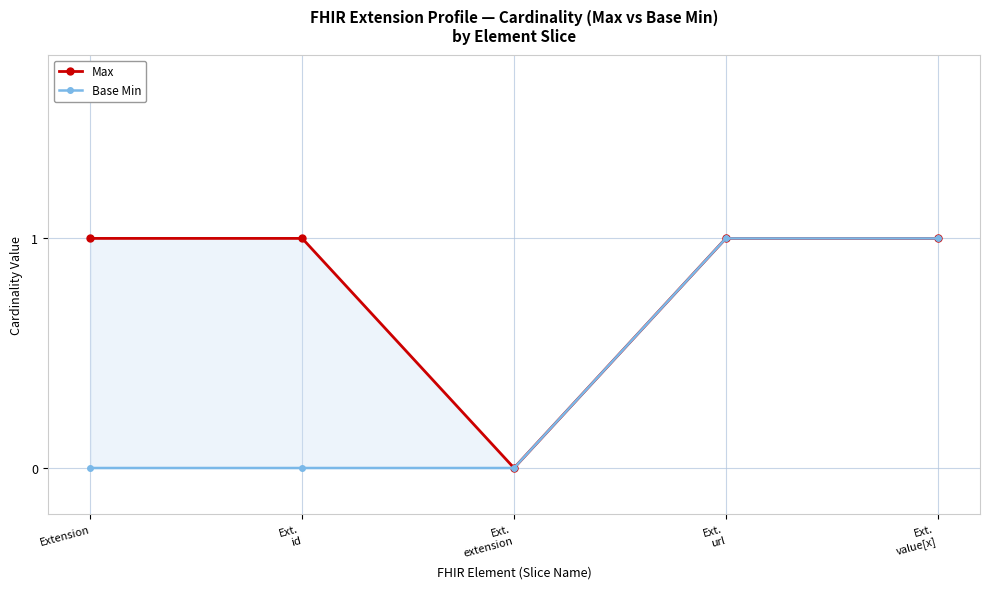

How many data points in Base Min are above 0?

2